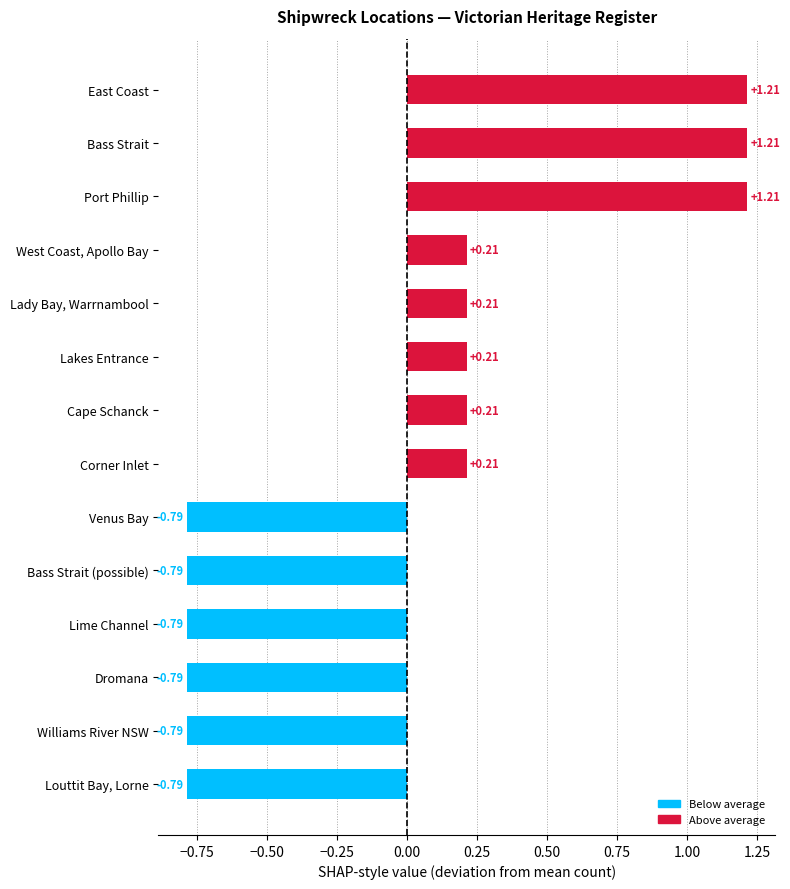

Between Port Phillip and Lady Bay, Warrnambool, which is larger?

Port Phillip